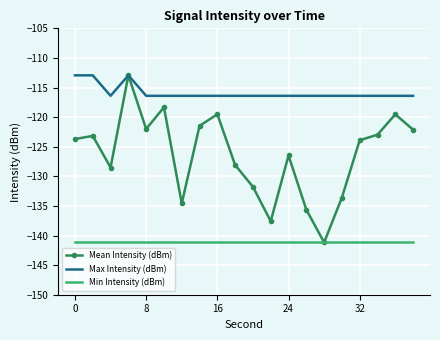

What are all the series names shown in the legend?

Mean Intensity (dBm), Max Intensity (dBm), Min Intensity (dBm)